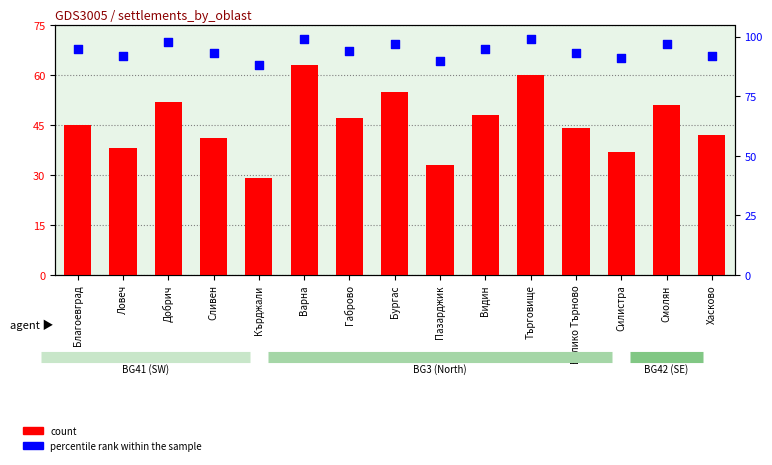

Which series has the largest Y range (max minus min)?

count